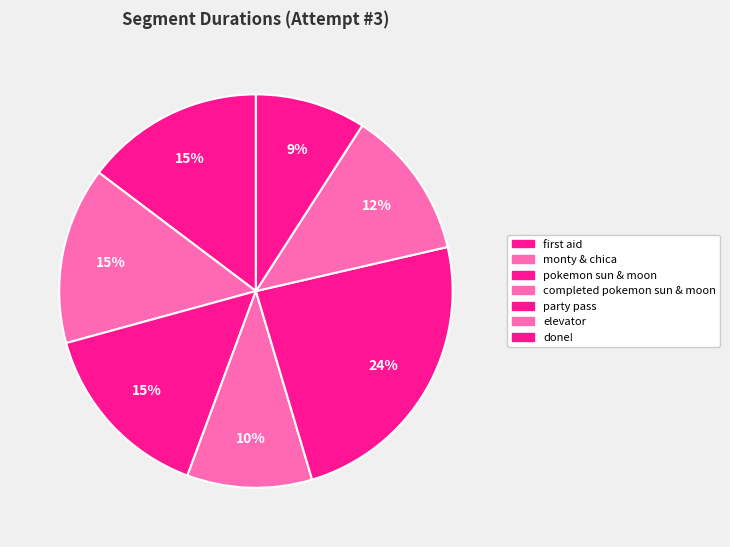

To the nearest percent, what percentage of the pie is done!?

9%